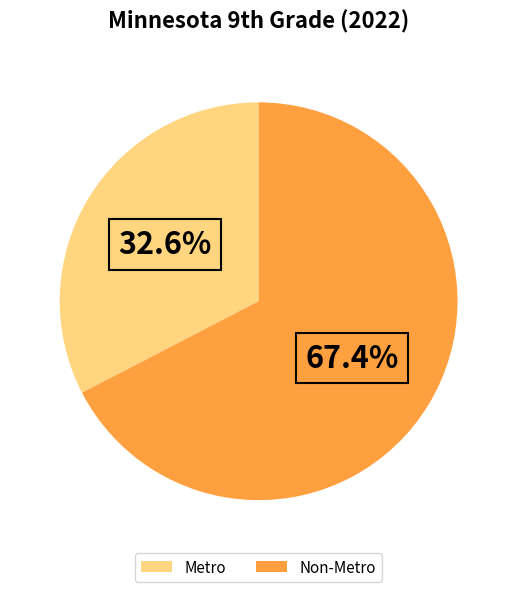

To the nearest percent, what portion does Metro represent?

33%